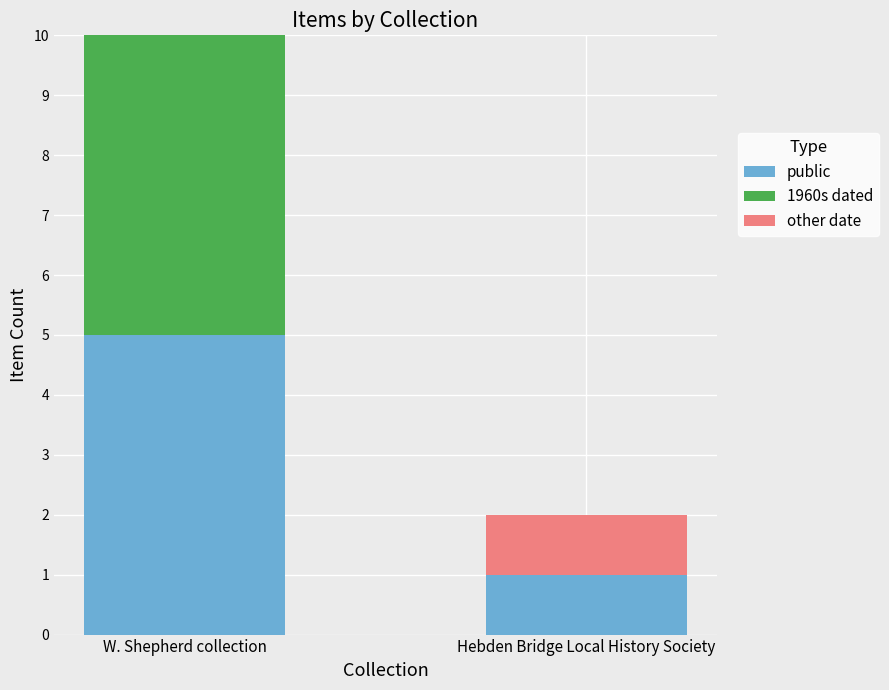

What are all the series names shown in the legend?

public, 1960s dated, other date